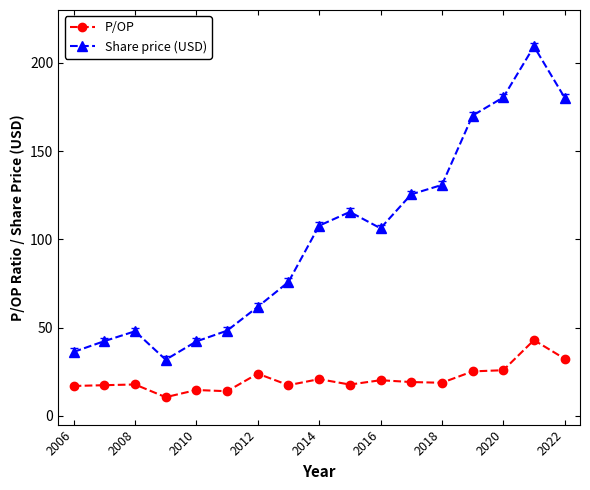

What is the difference between the second highest and minimum values in the P/OP series?

21.8